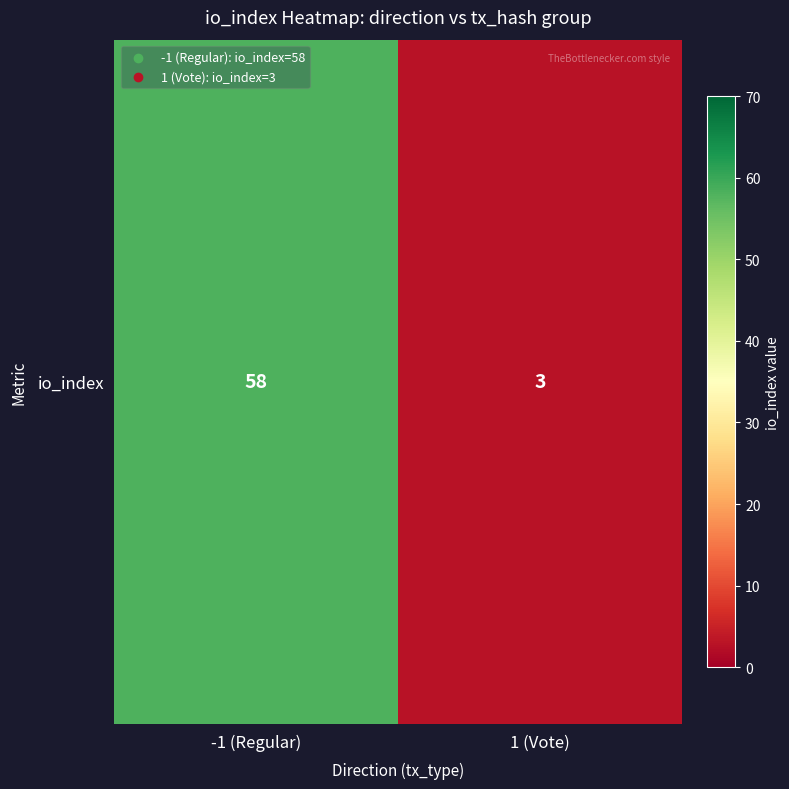

Which category has the lowest value across all series?

1 (Vote)